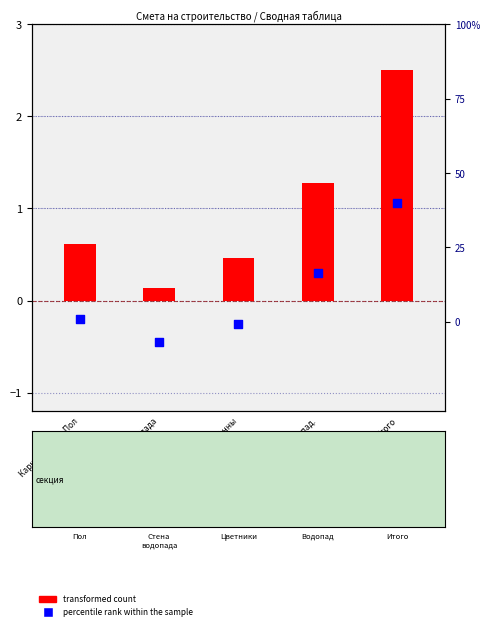

What is the total value across all series at Каркас стенда. Стена водопада?

0.1